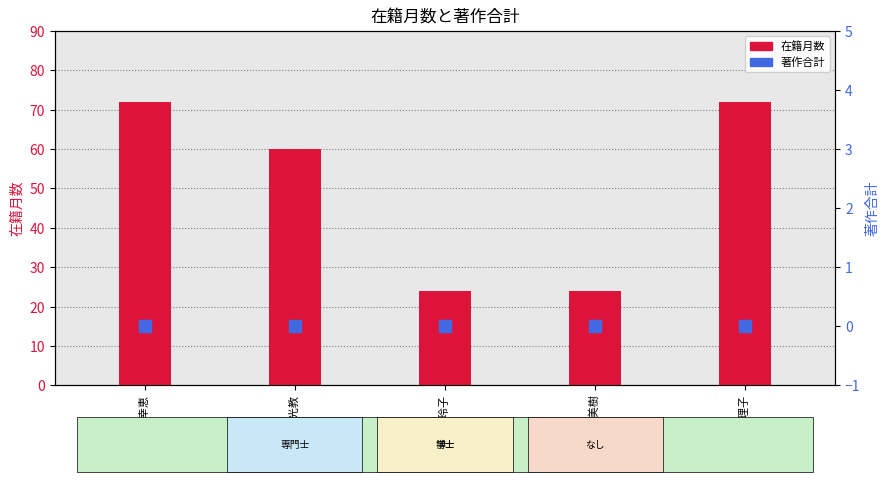

At how many categories does at least one series exceed 35?

3